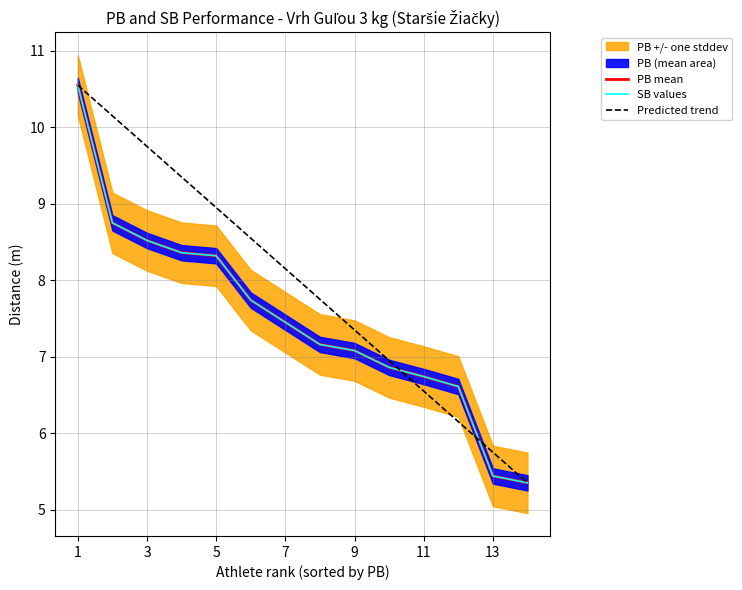

Rank the series at 7 from lowest to highest value.

PB mean, SB values, Predicted trend